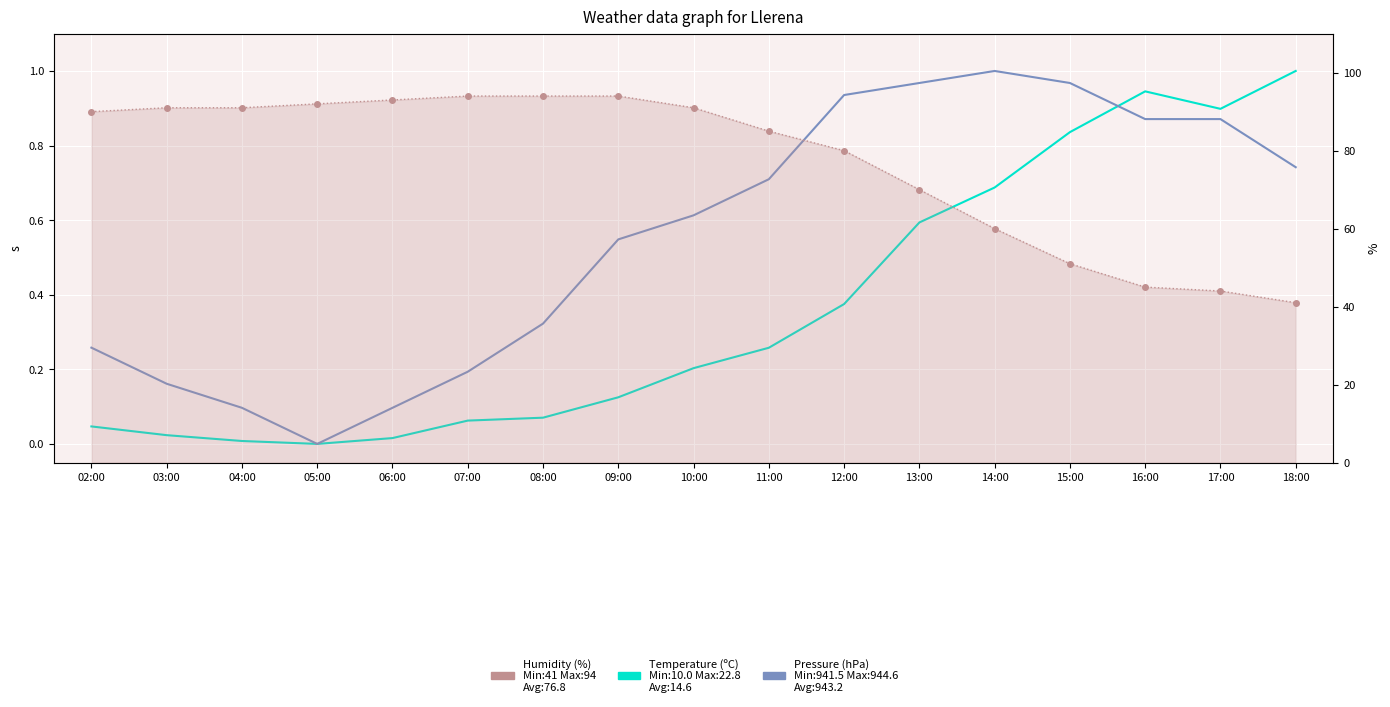

How many values in the Temperature (ºC) series exceed 0?

16